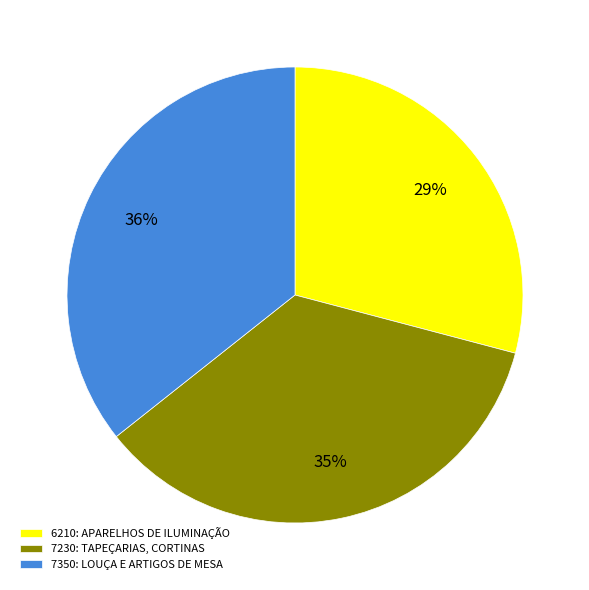

Which slice is the smallest?

6210: APARELHOS DE ILUMINAÇÃO